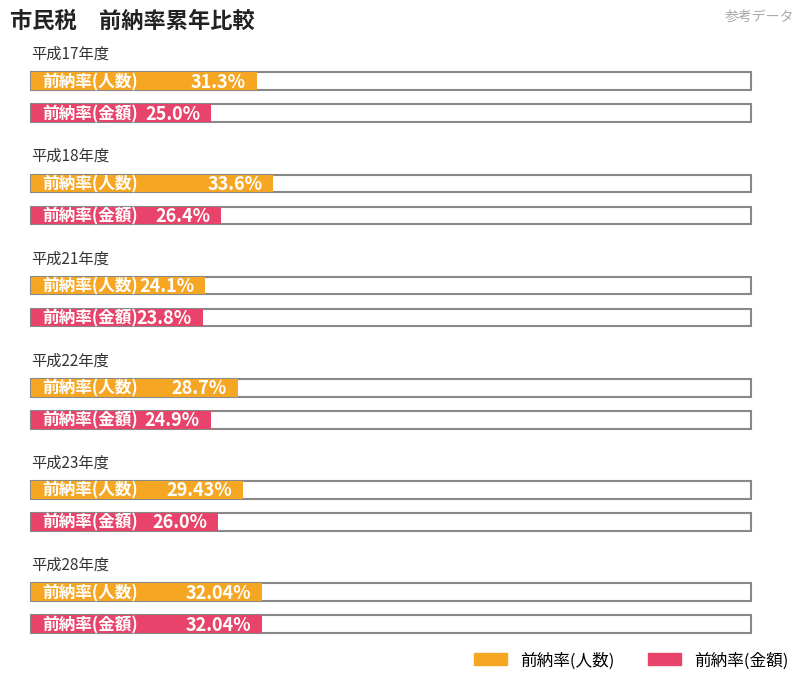

At which label does 前納率(金額) reach its peak?

平成28年度